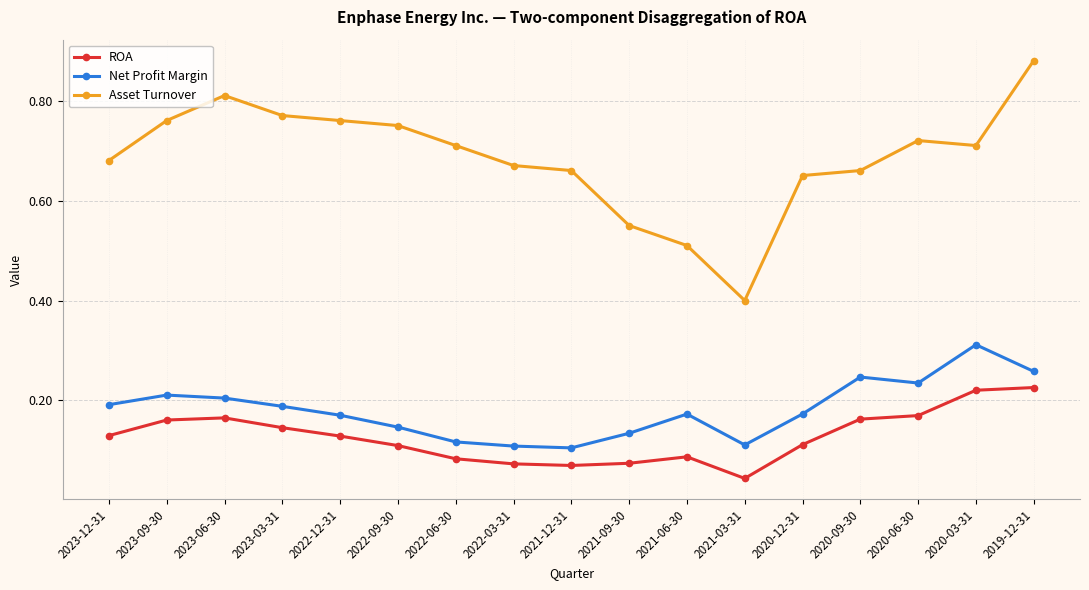

What are all the series names shown in the legend?

ROA, Net Profit Margin, Asset Turnover